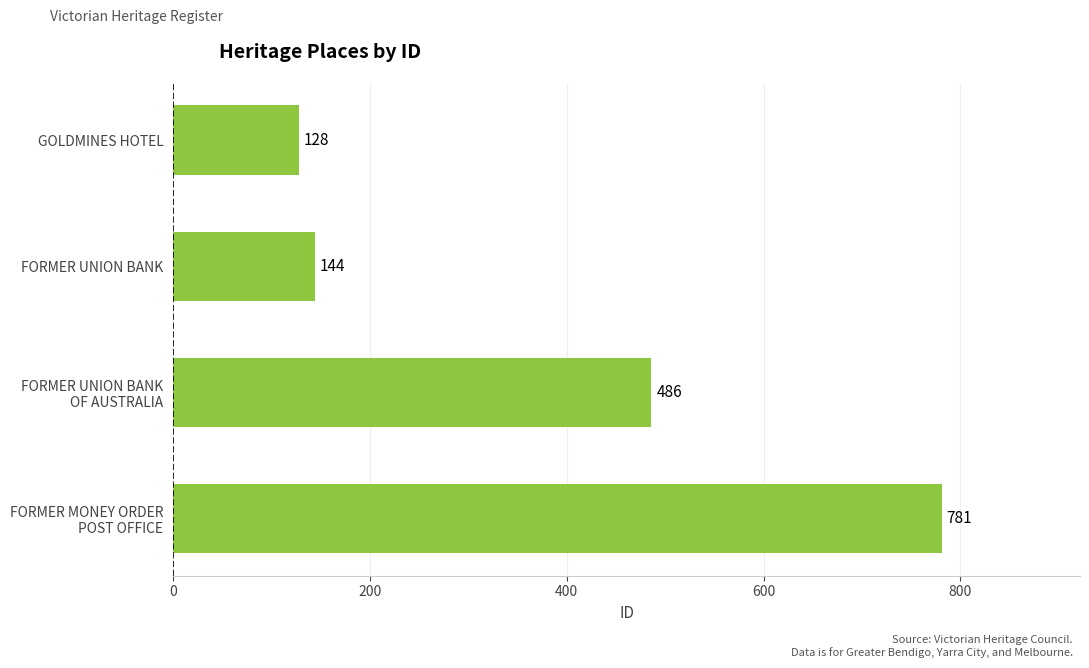

Reading top to bottom, what are all the values shown in this chart?

128	144	486	781